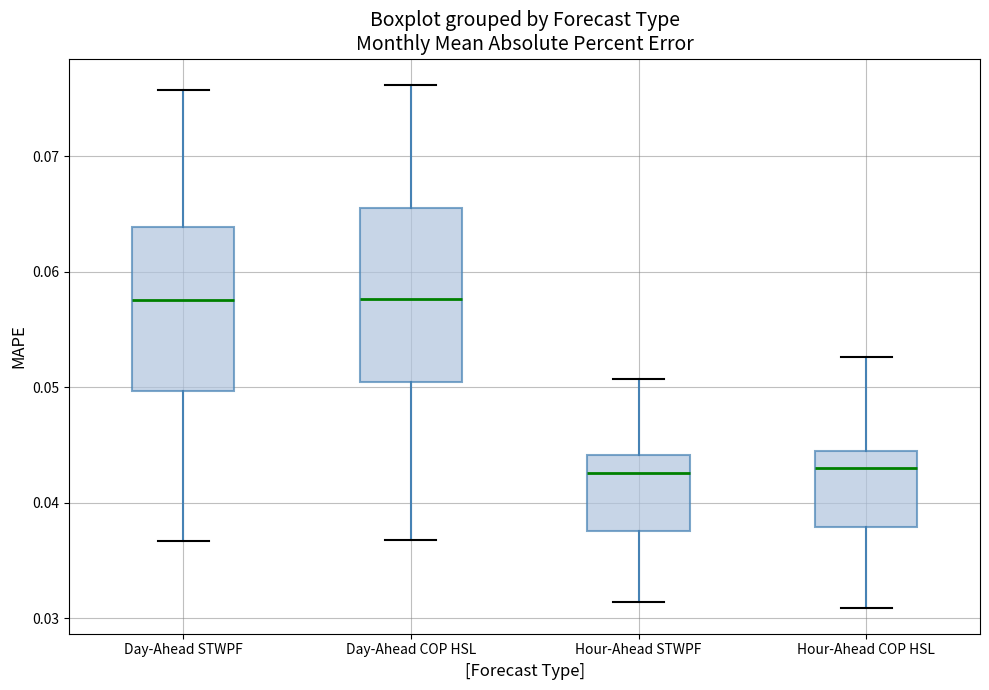

Where is the upper edge of the box for Hour-Ahead COP HSL on the y-axis? The values are not printed on the chart, so give them approximately, as read against the axis.

0.044